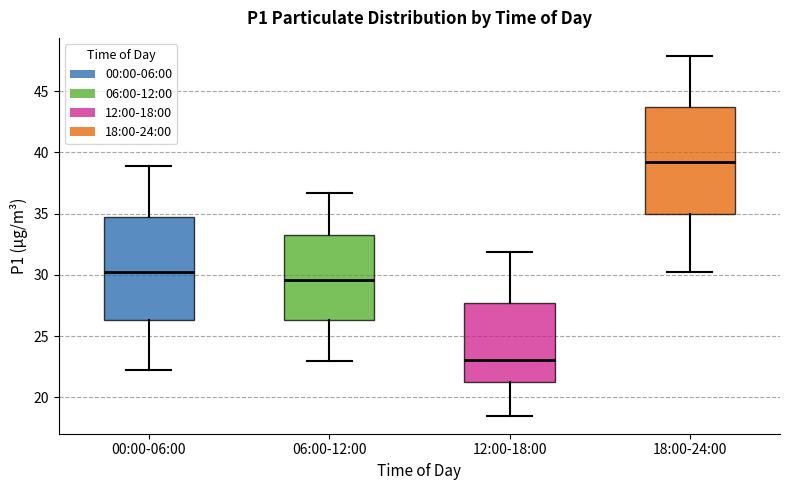

Which box's median line is the lowest?

12:00-18:00